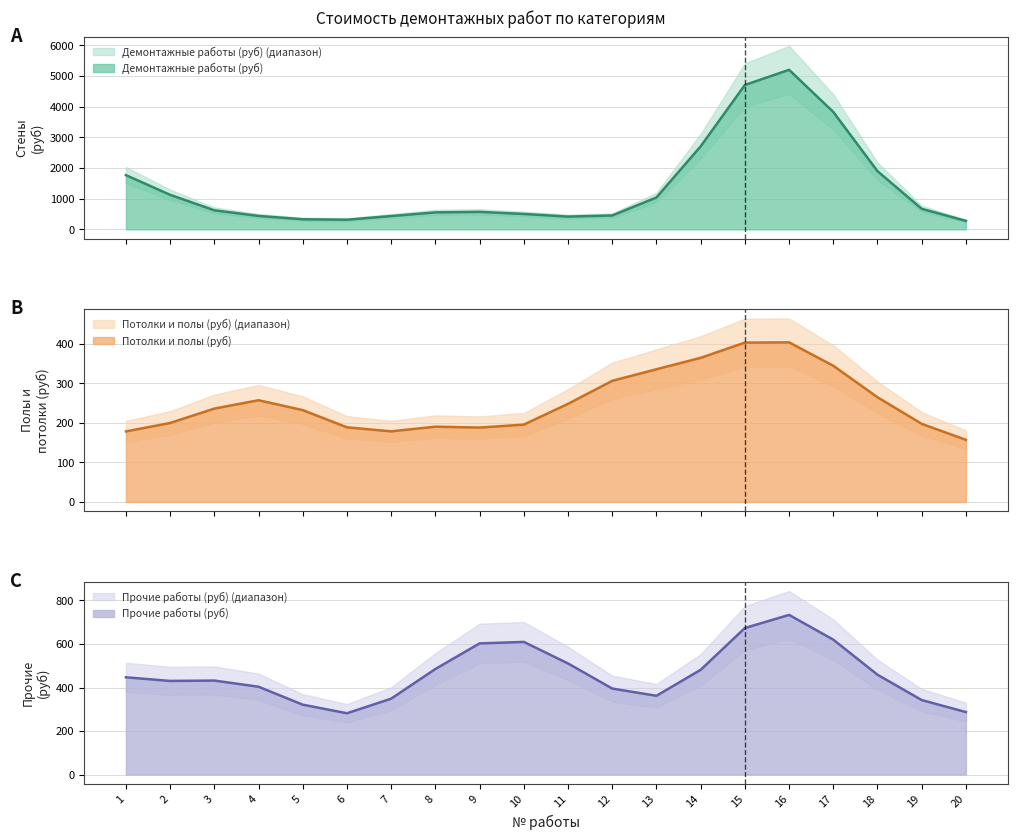

How many interior local peaks (higher than both neighbors) does the data have?

3